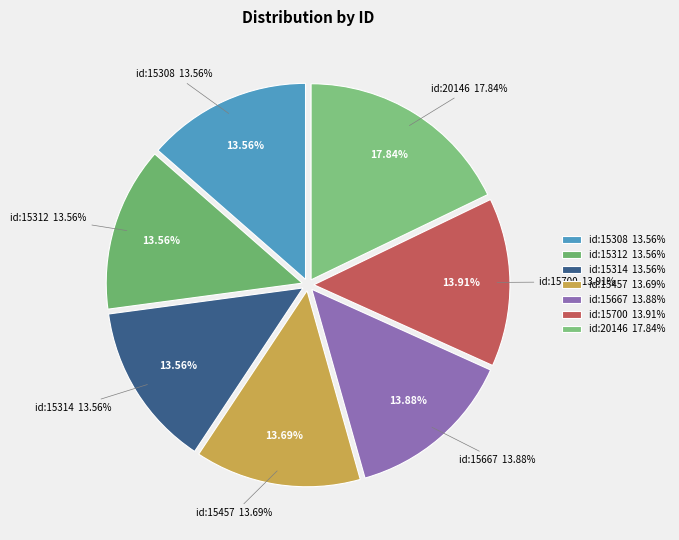

Which category has the biggest portion of the pie?

2013-04-25 (id:20146)